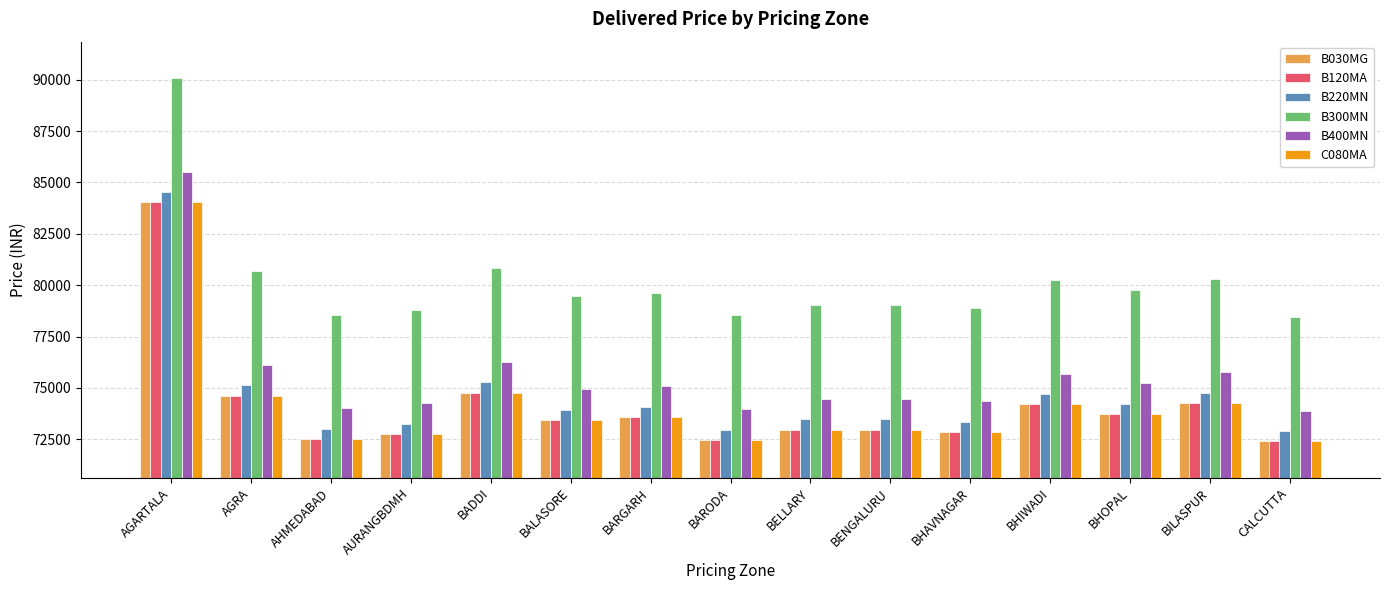

What position from the left is BALASORE?

6